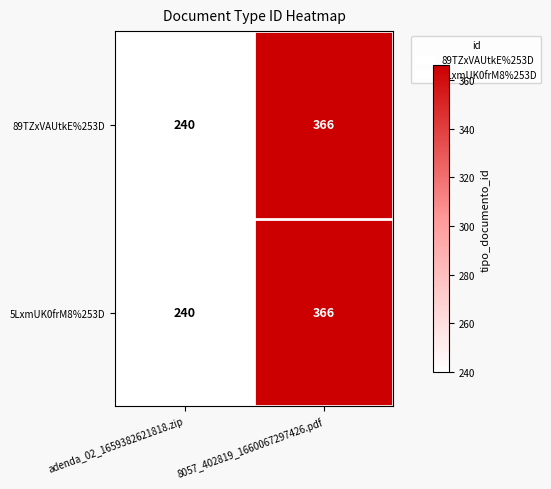

What is the difference between the maximum and minimum values in the 89TZxVAUtkE%253D series?

126